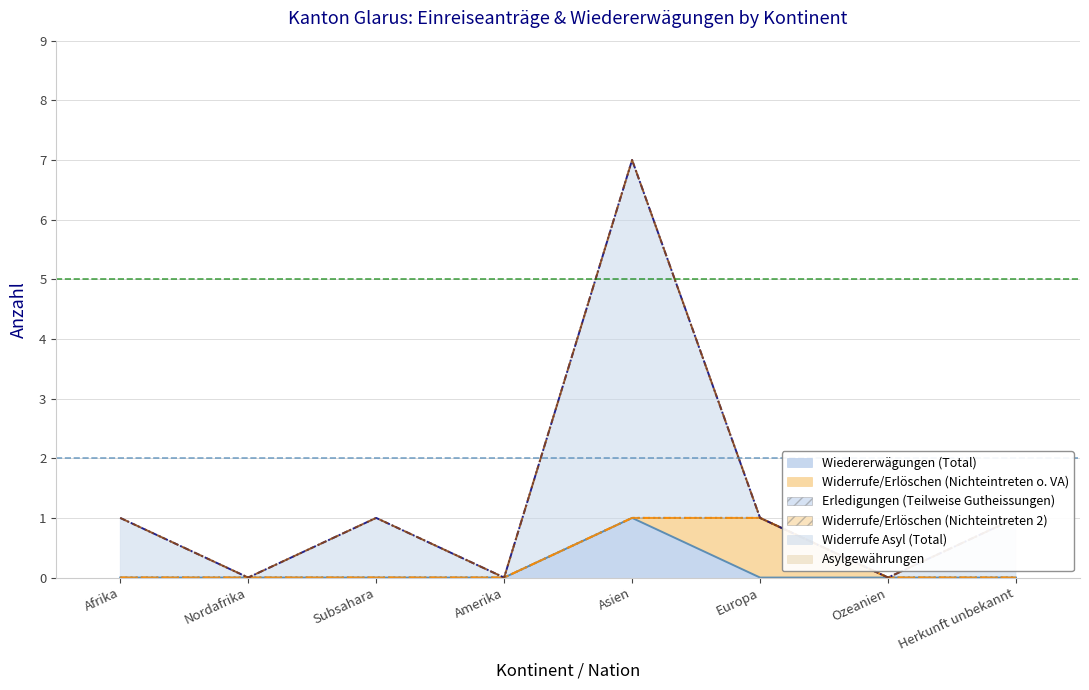

The value of Widerrufe/Erlöschen (Nichteintreten 2) at Amerika is 0. True or false?

True